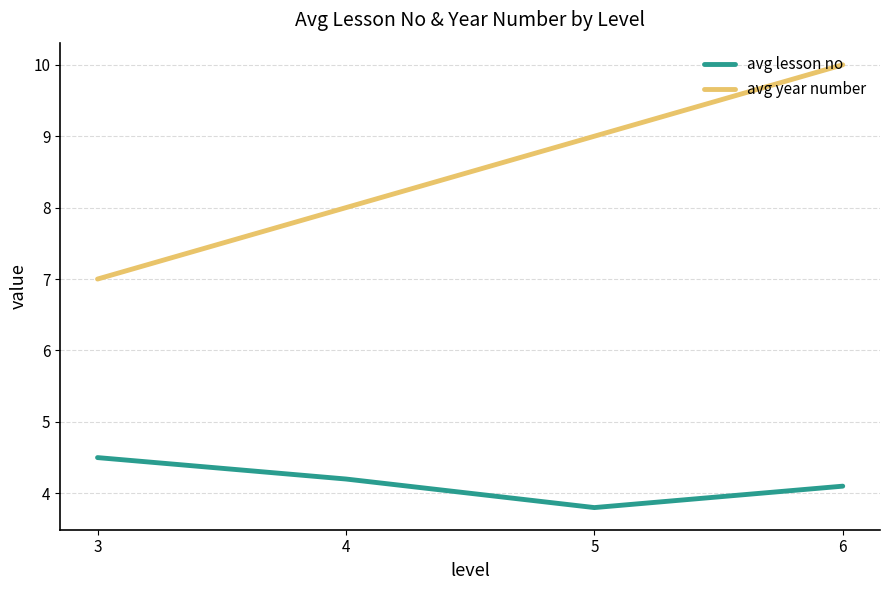

True or false: avg lesson no and avg year number cross at least once.

False